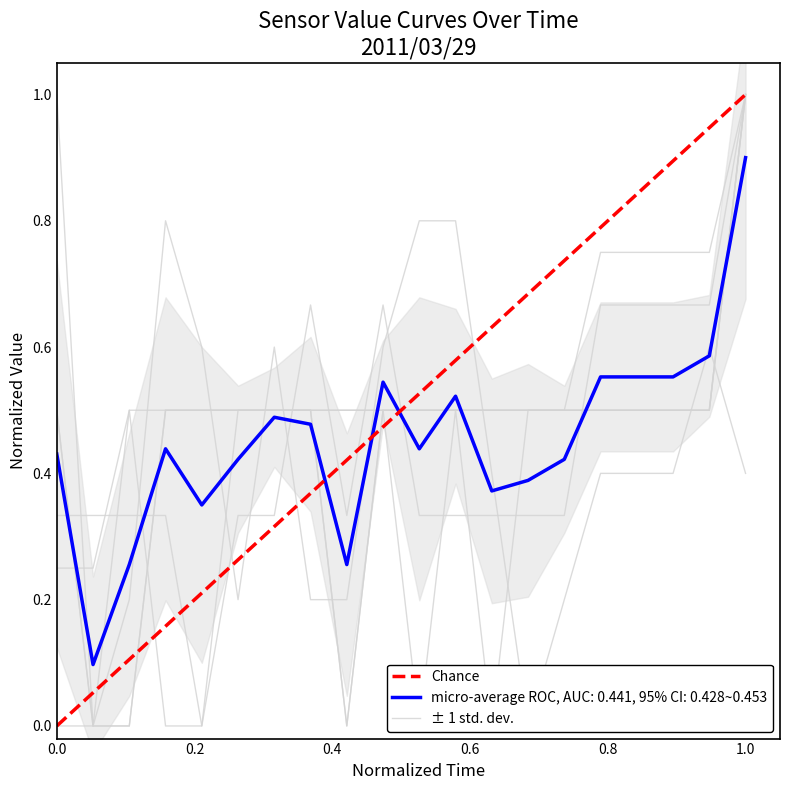

What is the maximum value for micro-average ROC, AUC: 0.441, 95% CI: 0.428~0.453?

0.9